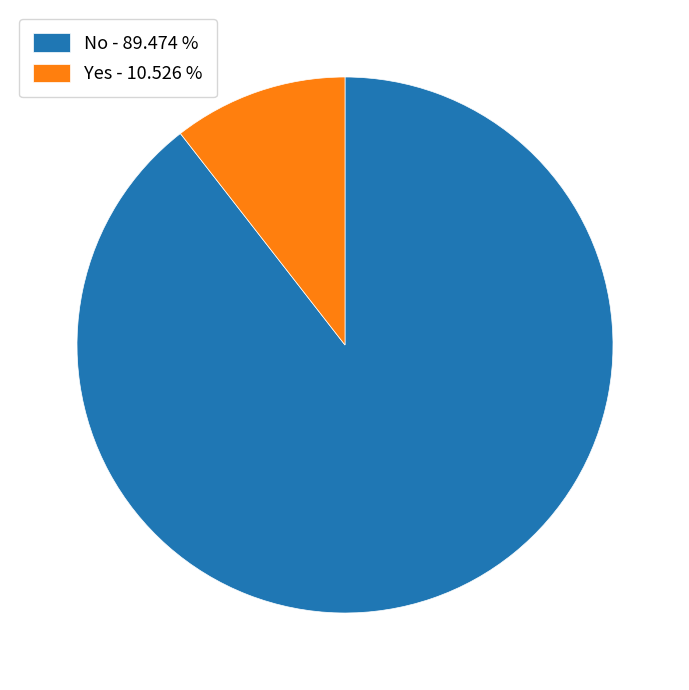

Count the number of slices in the pie.

2